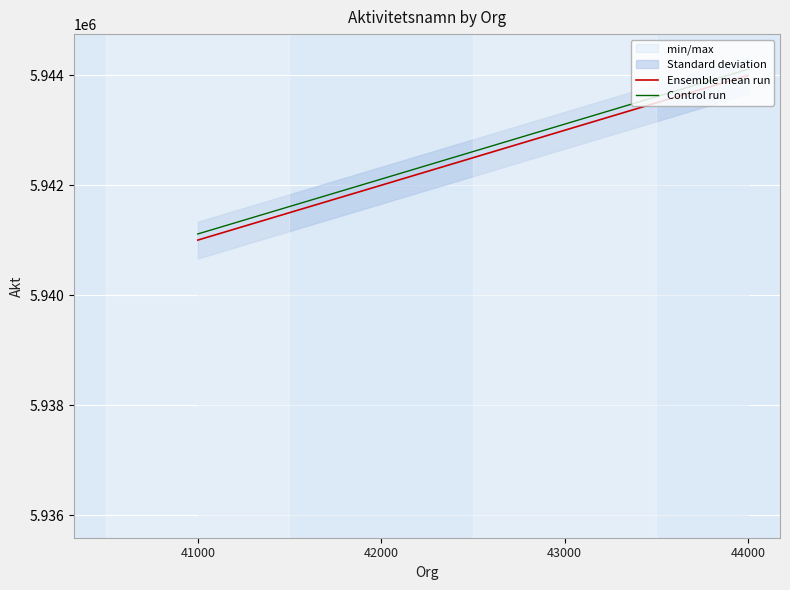

At 43000, list the series in order from largest to smallest.

Control run, Ensemble mean run